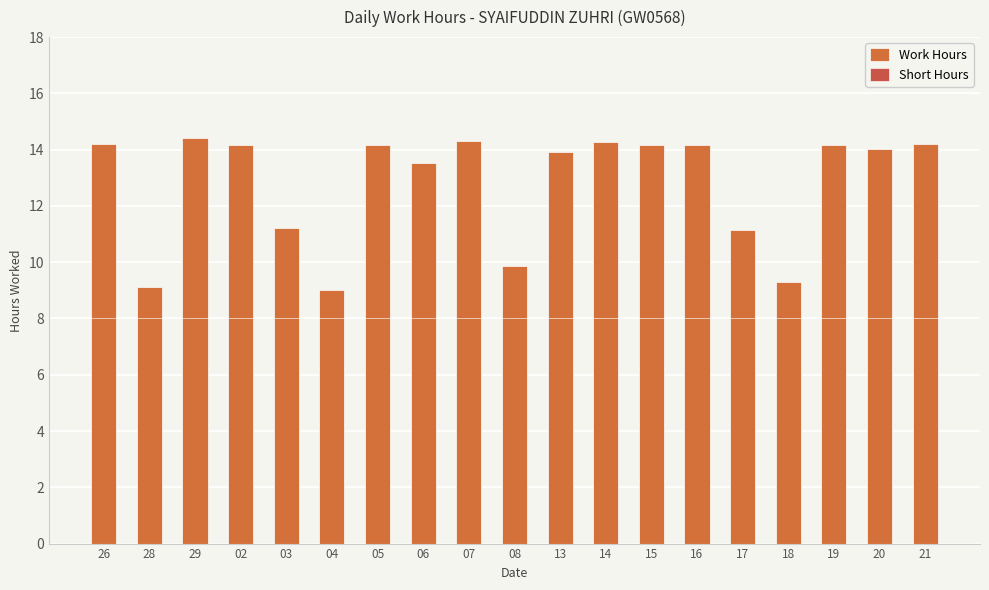

What is the smallest value displayed?

9.0